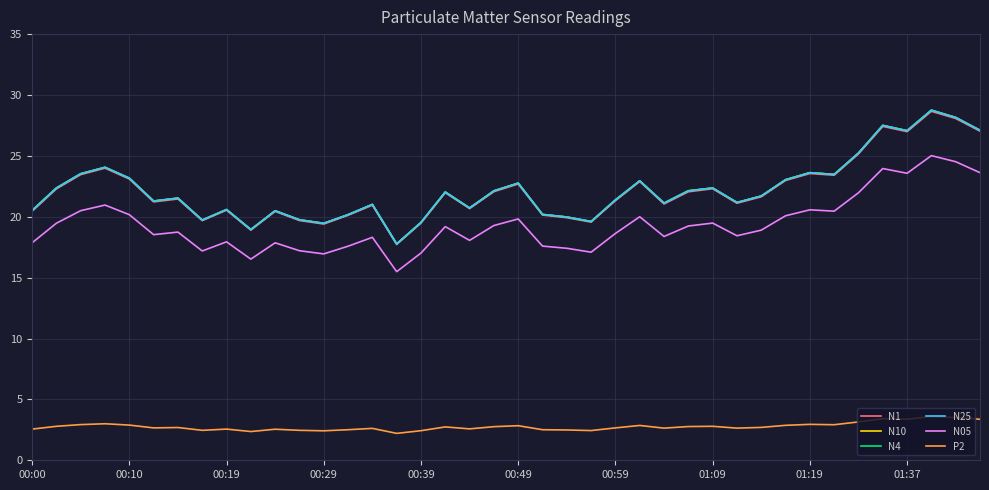

What is the greatest value displayed?

28.8